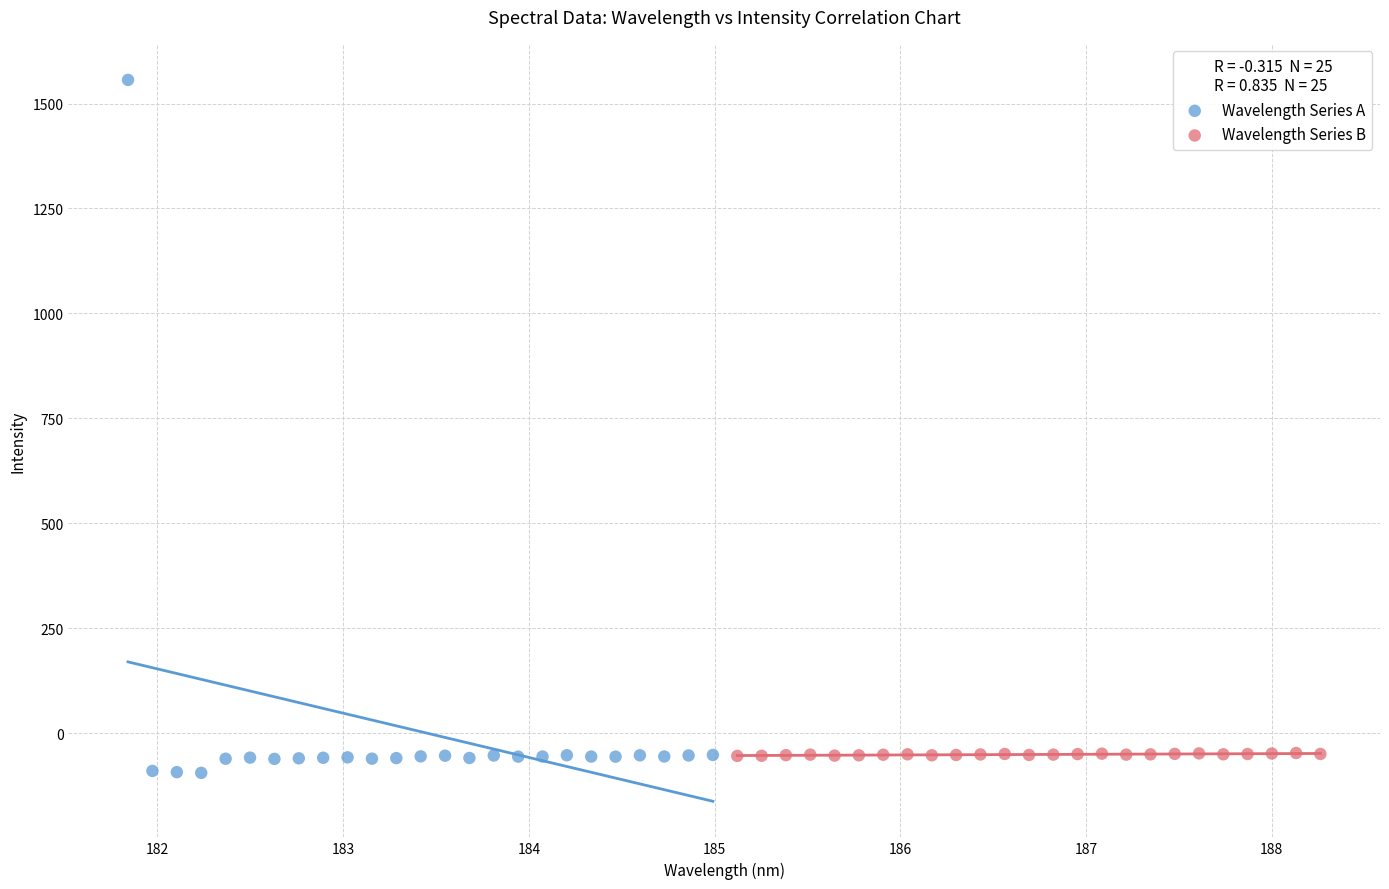

What are all the series names shown in the legend?

Wavelength Series A, Wavelength Series B